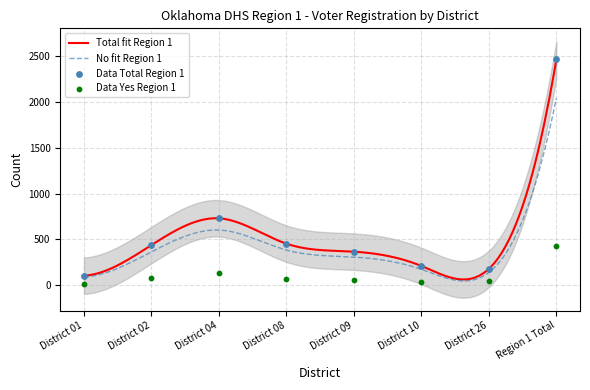

Which series contains the lowest Y value?

No